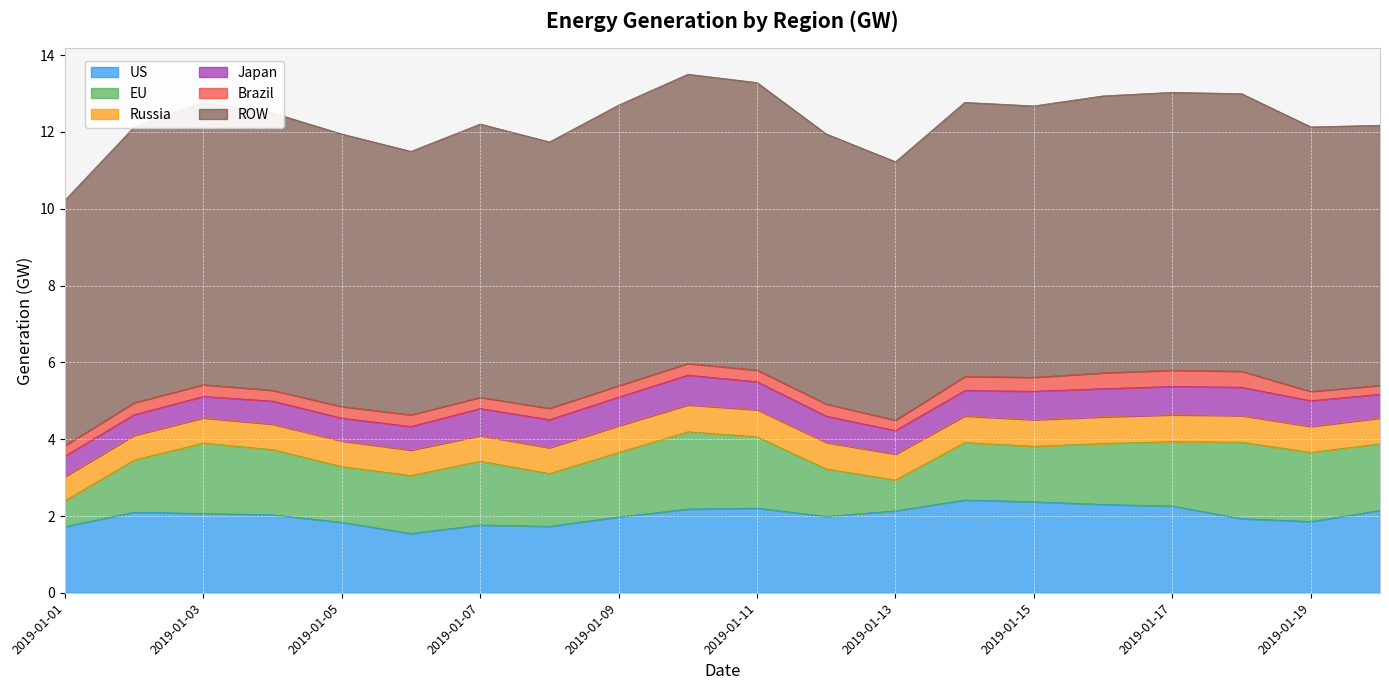

True or false: Japan and ROW cross at least once.

False